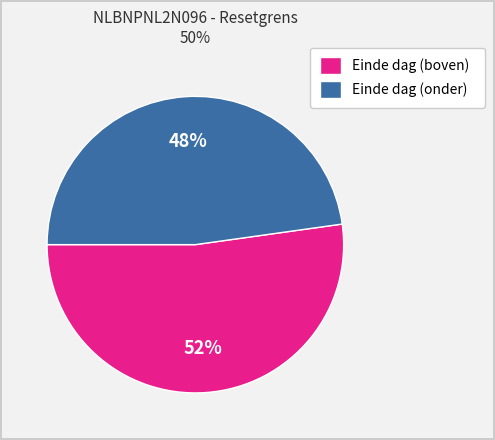

The Einde dag (boven) slice represents 64% of the pie. True or false?

False